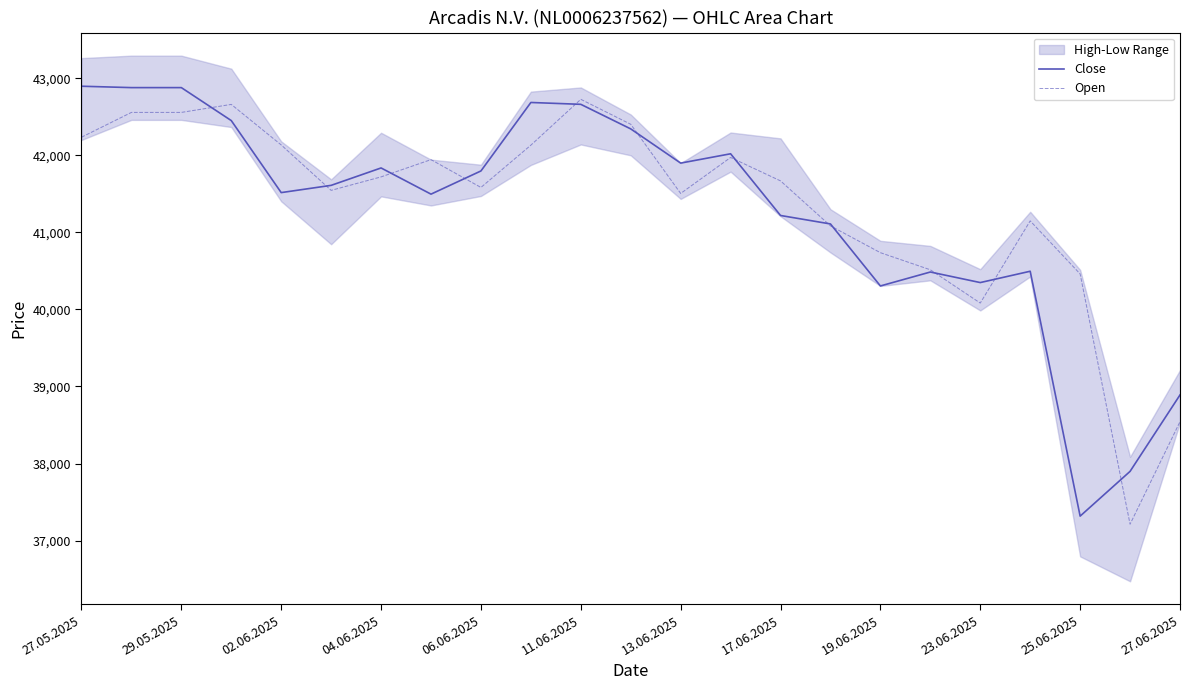

How many data points in Close are less than 41611?

11